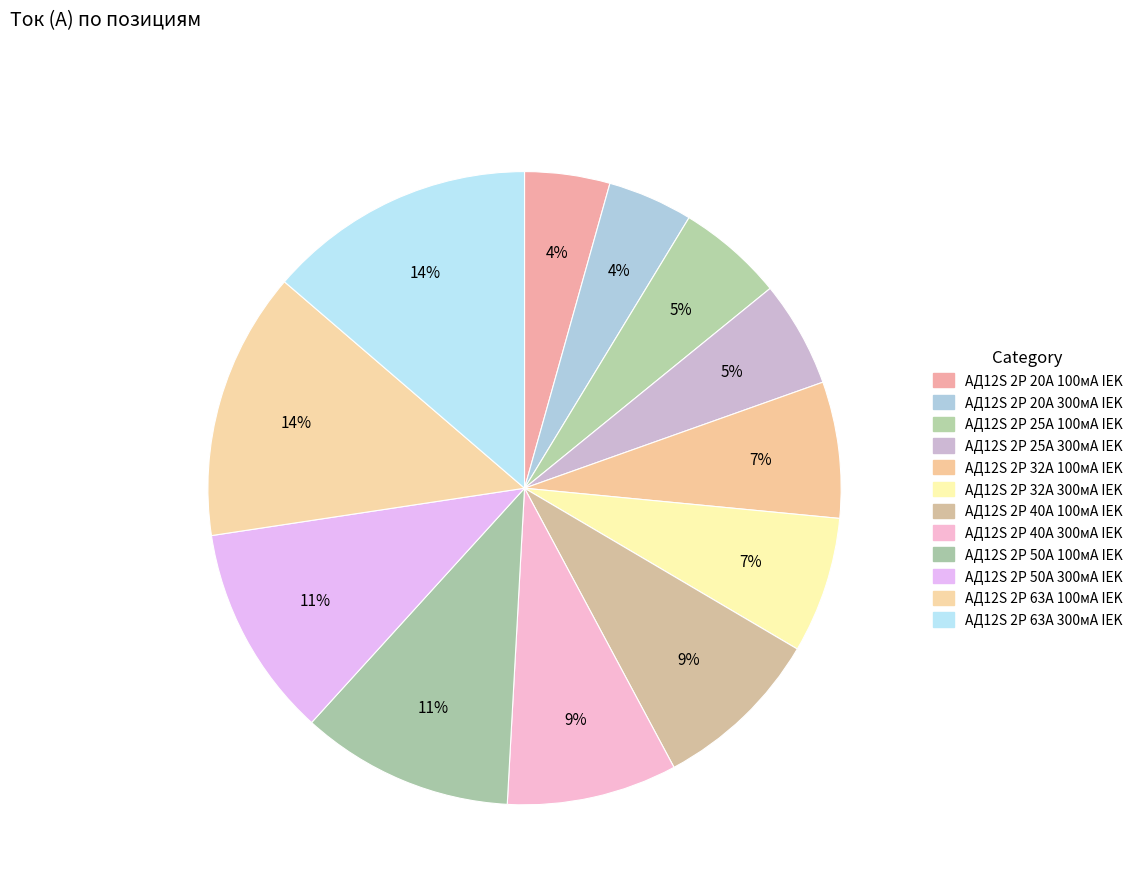

Is АД12S 2Р 25А 300мА IEK the majority of the pie?

No